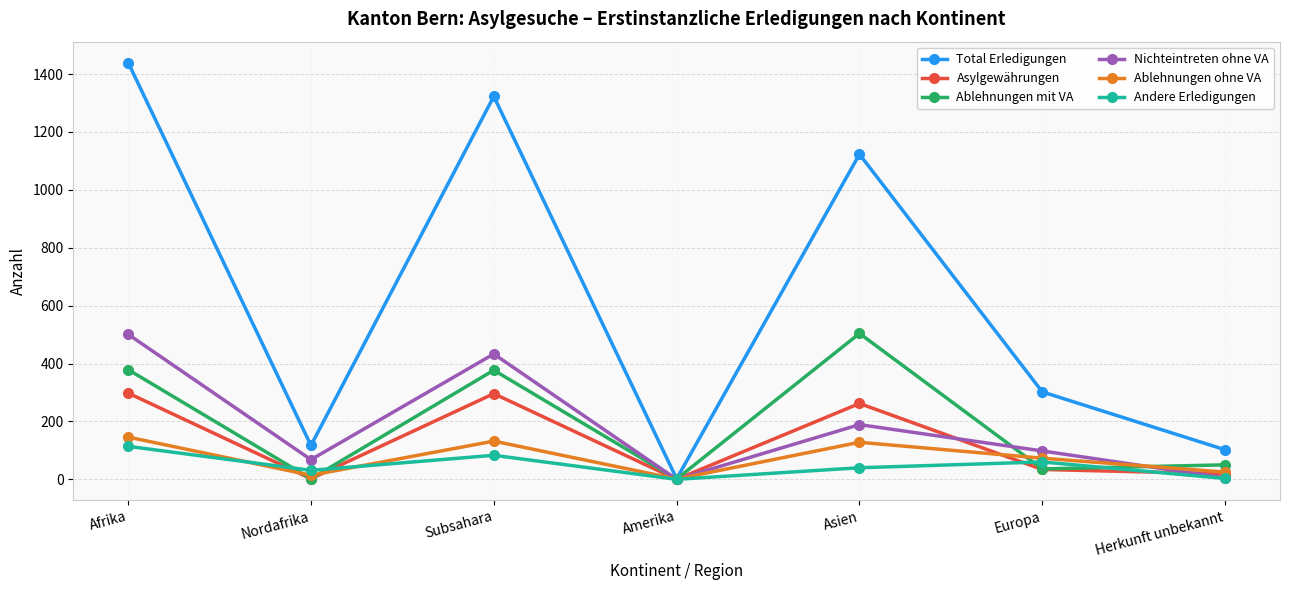

What is the sum of all Asylgewährungen values?

911